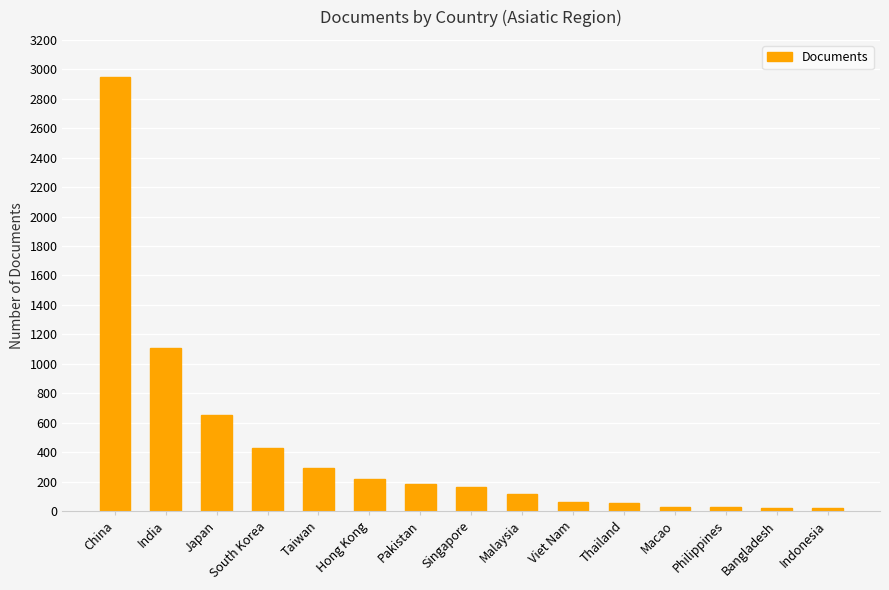

Are the bars grouped side by side (vs. stacked)?

No